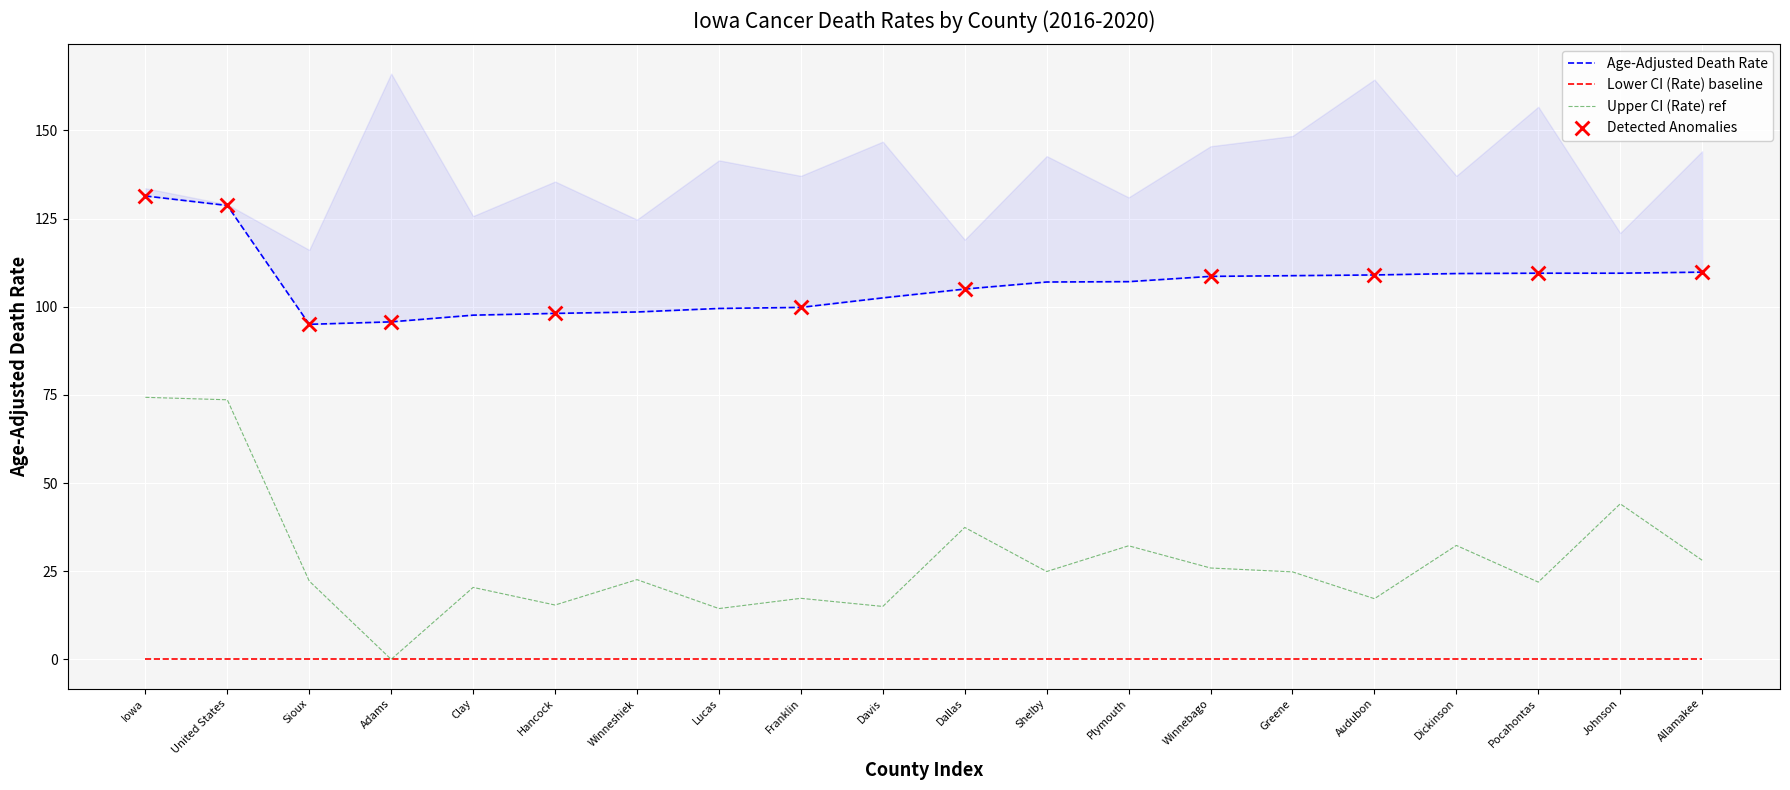

Which series has the largest total across all categories?

Age-Adjusted Death Rate